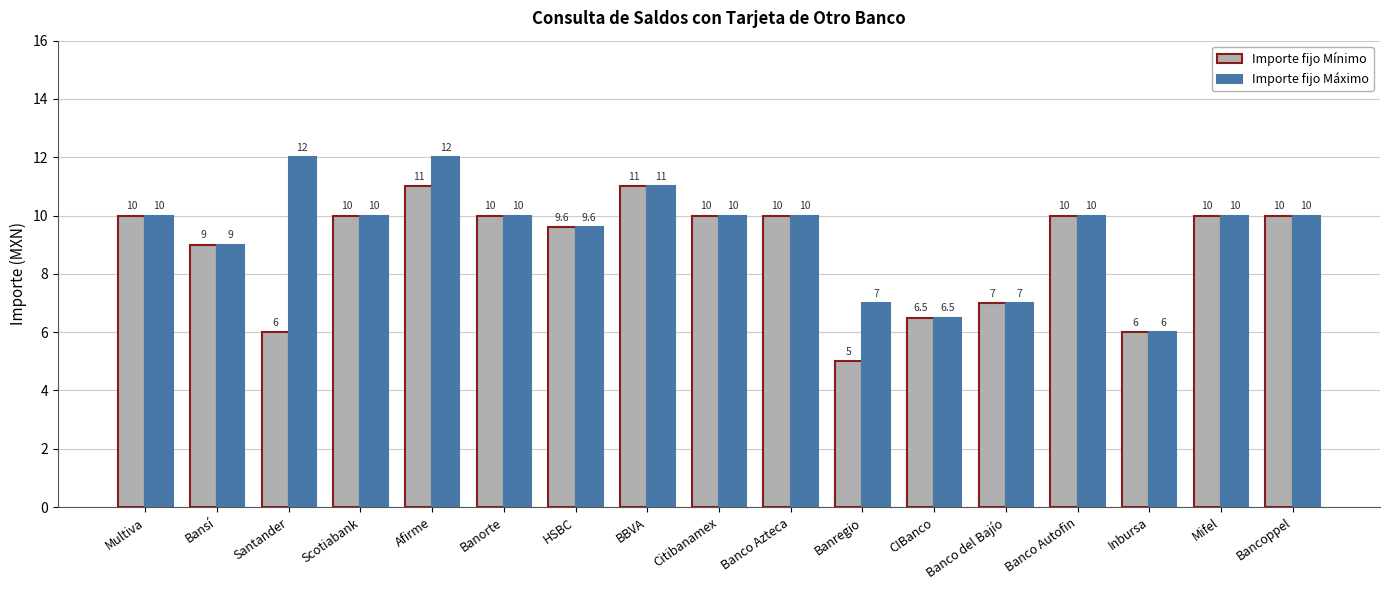

Reading left to right, list all the values displayed in this chart.

Importe fijo Mínimo: 10.0	9.0	6.0	10.0	11.0	10.0	9.6	11.0	10.0	10.0	5.0	6.5	7.0	10.0	6.0	10.0	10.0
Importe fijo Máximo: 10.0	9.0	12.0	10.0	12.0	10.0	9.6	11.0	10.0	10.0	7.0	6.5	7.0	10.0	6.0	10.0	10.0